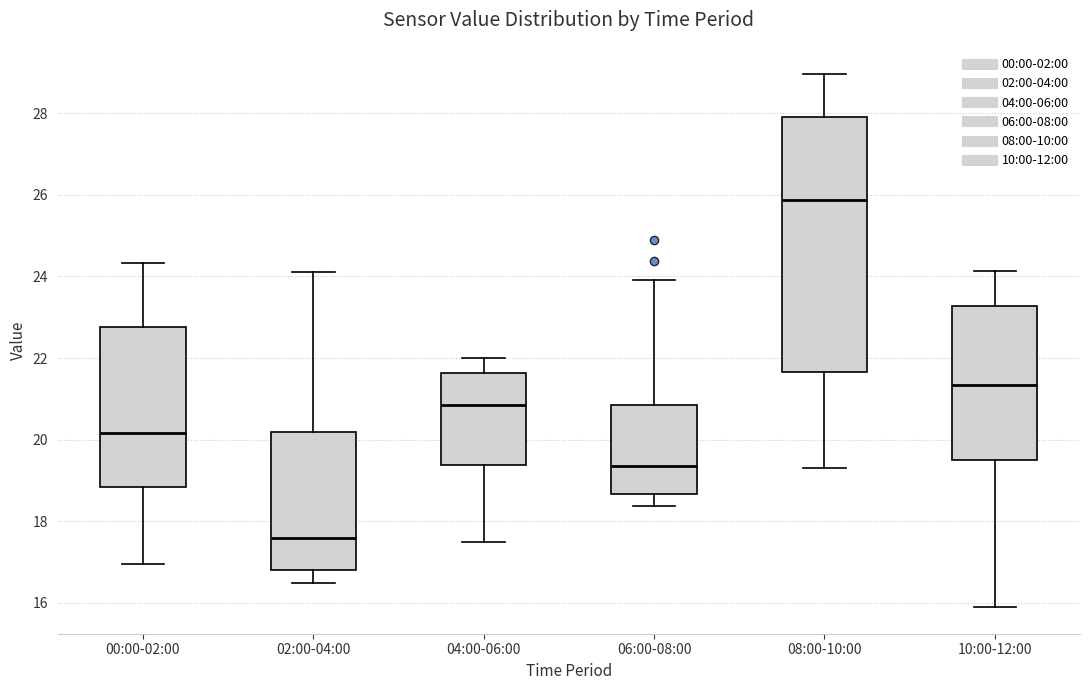

Comparing the boxes themselves (not the whiskers), which one is the tallest?

08:00-10:00